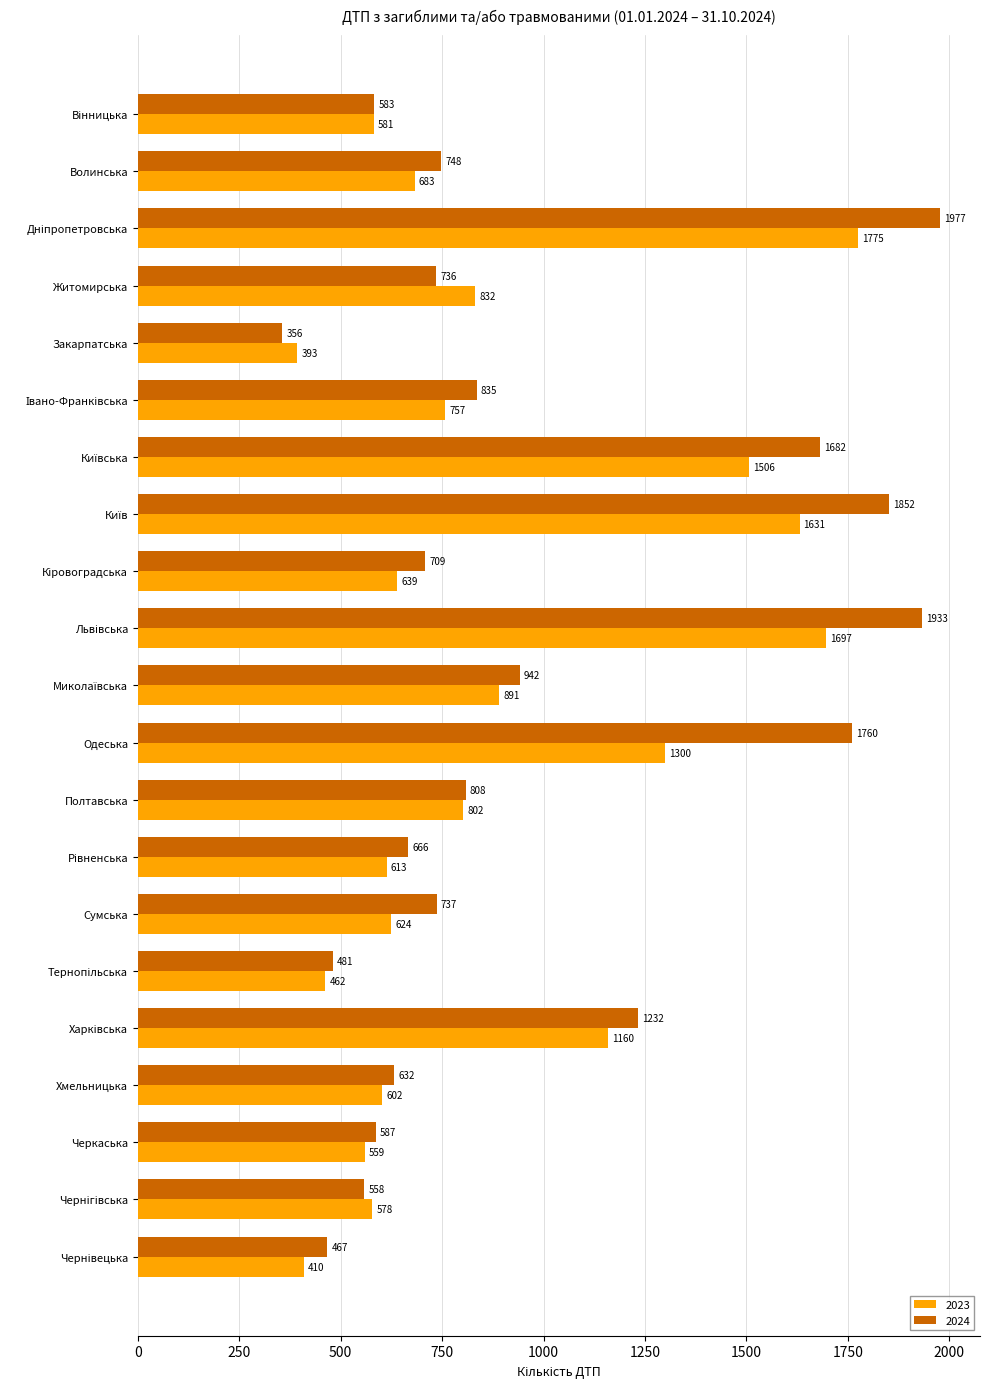

What is the difference between the highest and lowest values at Полтавська?

6